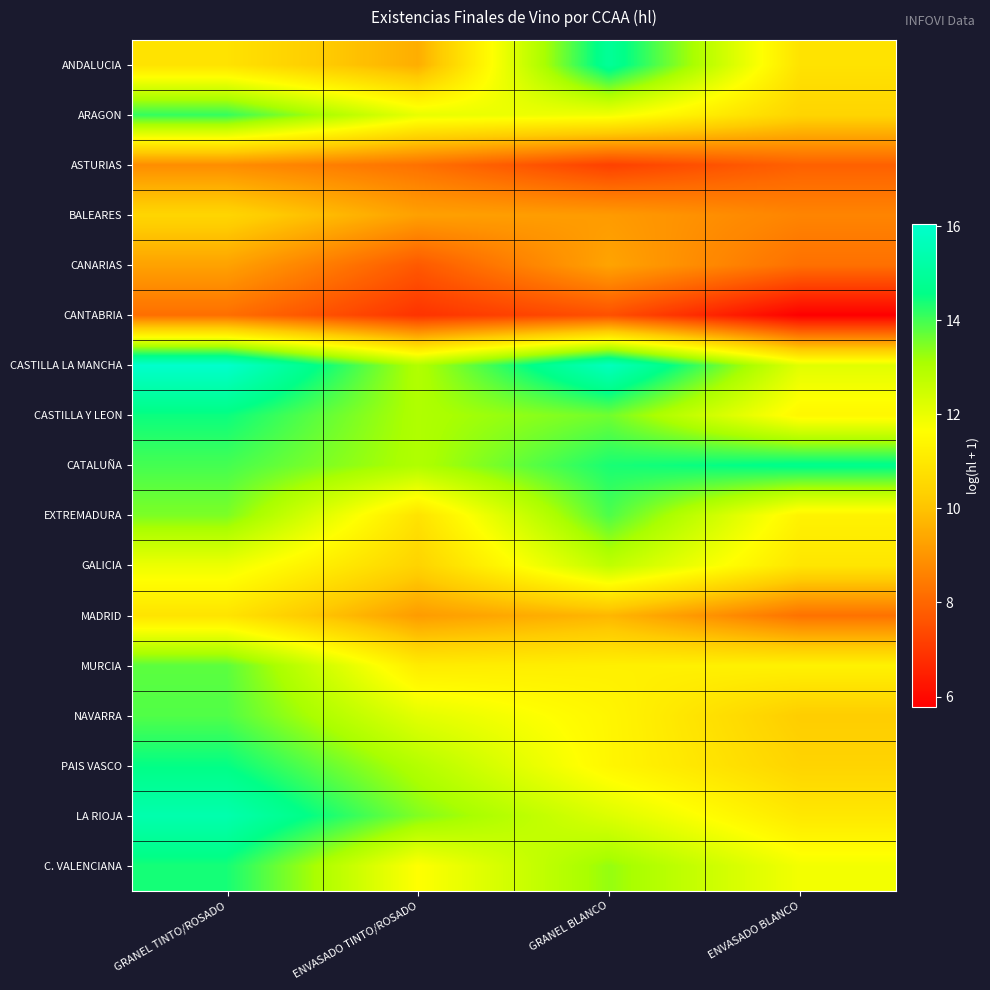

List the series in order of their peak value, lowest first.

CANTABRIA, ASTURIAS, CANARIAS, BALEARES, MADRID, GALICIA, MURCIA, NAVARRA, EXTREMADURA, ARAGON, C. VALENCIANA, CASTILLA Y LEON, PAIS VASCO, CATALUÑA, ANDALUCIA, LA RIOJA, CASTILLA LA MANCHA